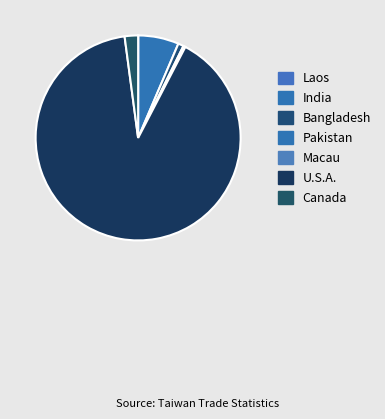

Which slice is the largest?

U.S.A.